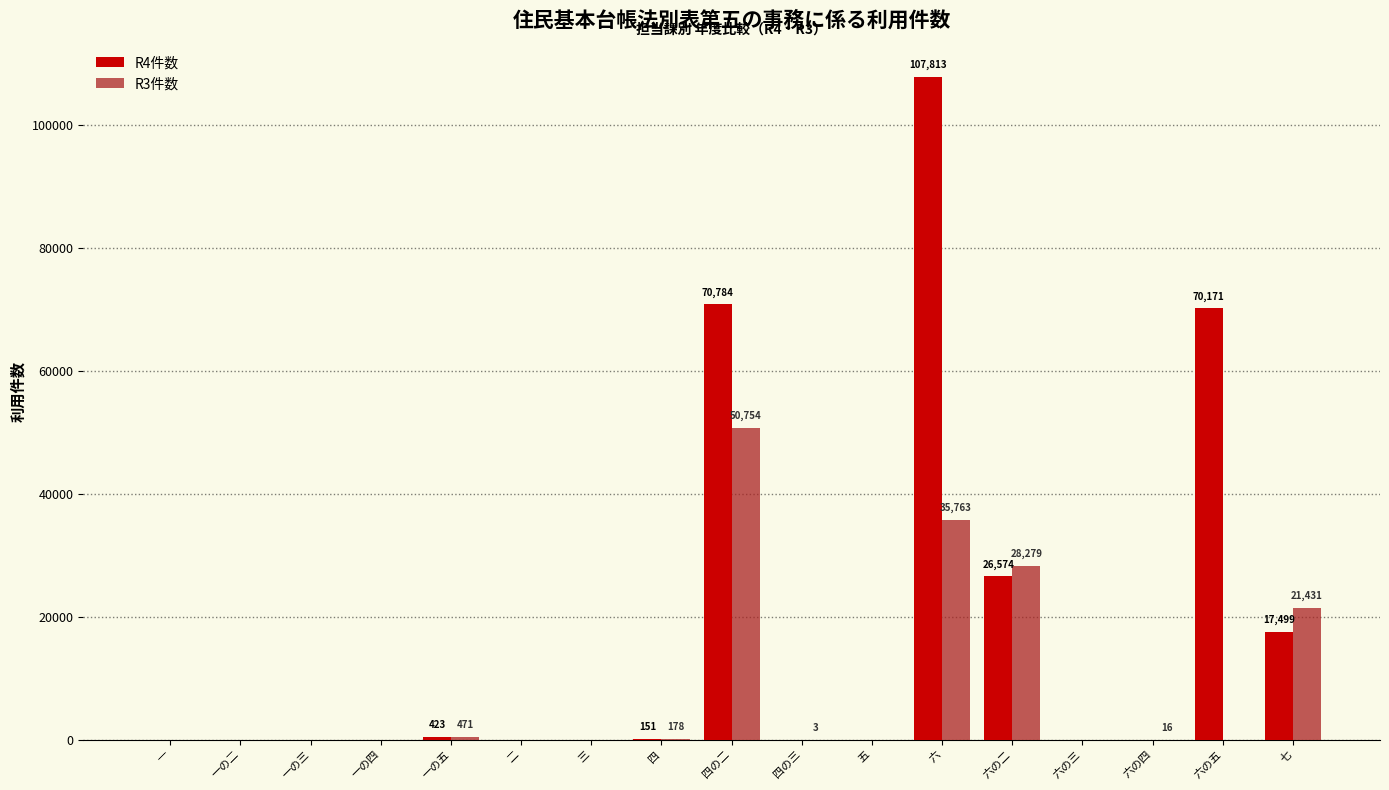

At which label does R4件数 reach its peak?

六